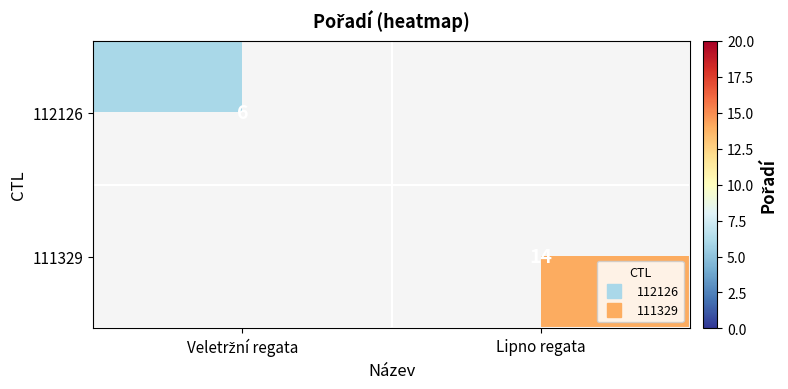

Between Veletržní regata and Lipno regata, which is larger?

Lipno regata